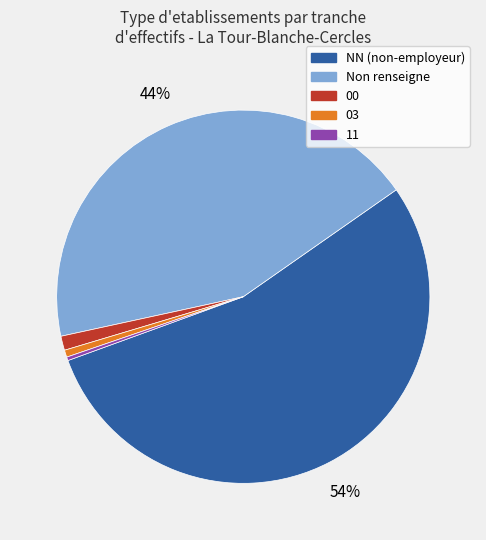

How many segments does this pie chart have?

5